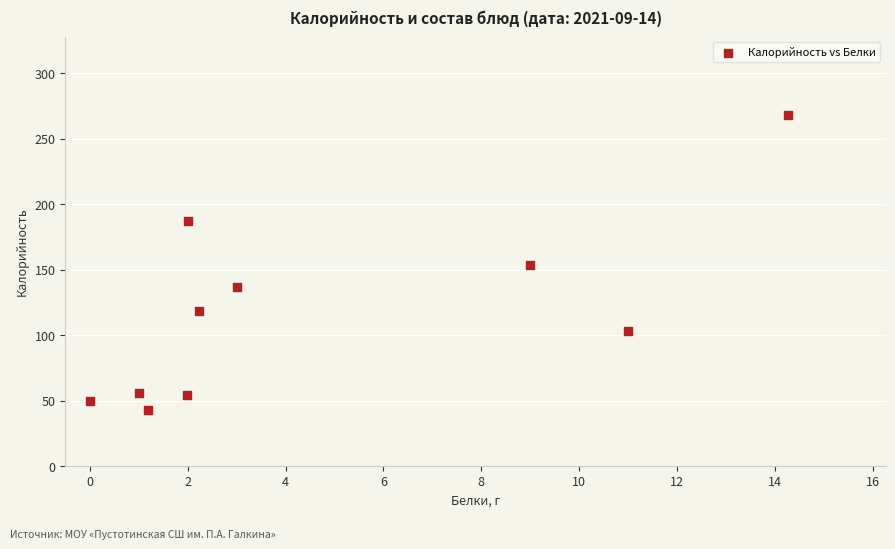

What is the average X value?

4.6